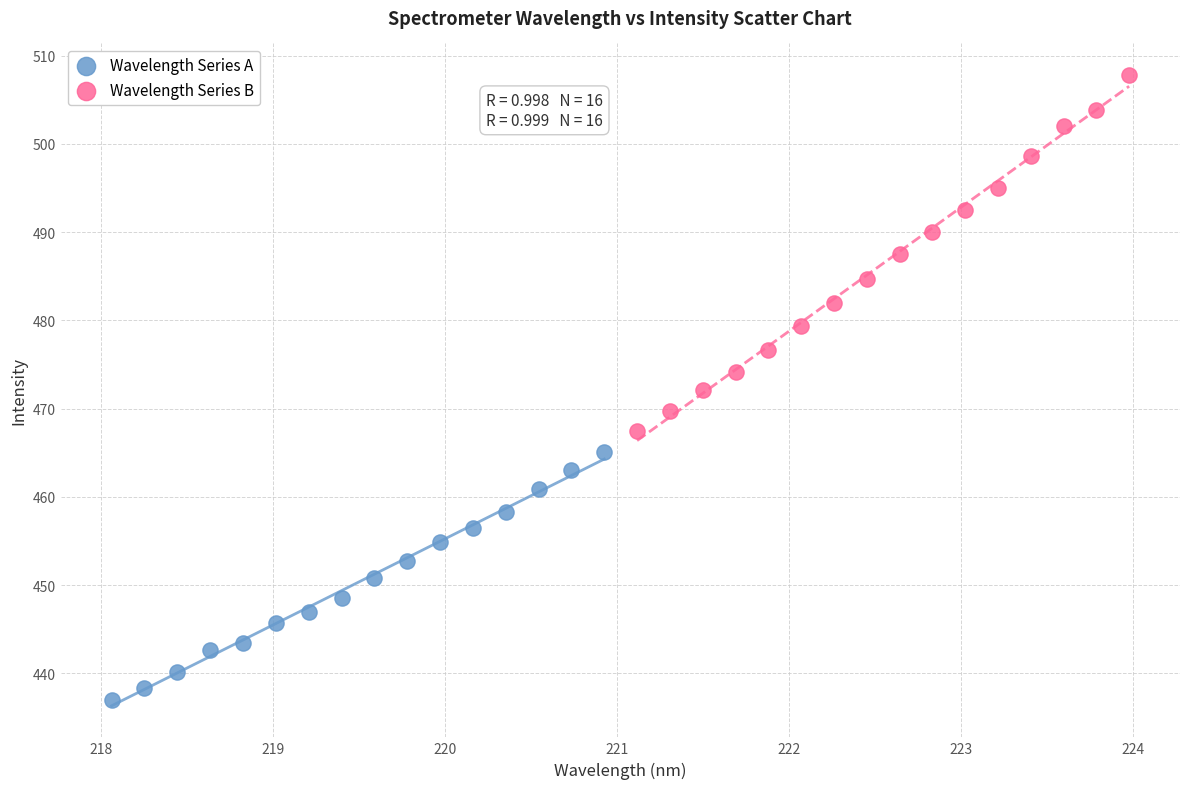

Which series contains the lowest Y value?

Wavelength Series A